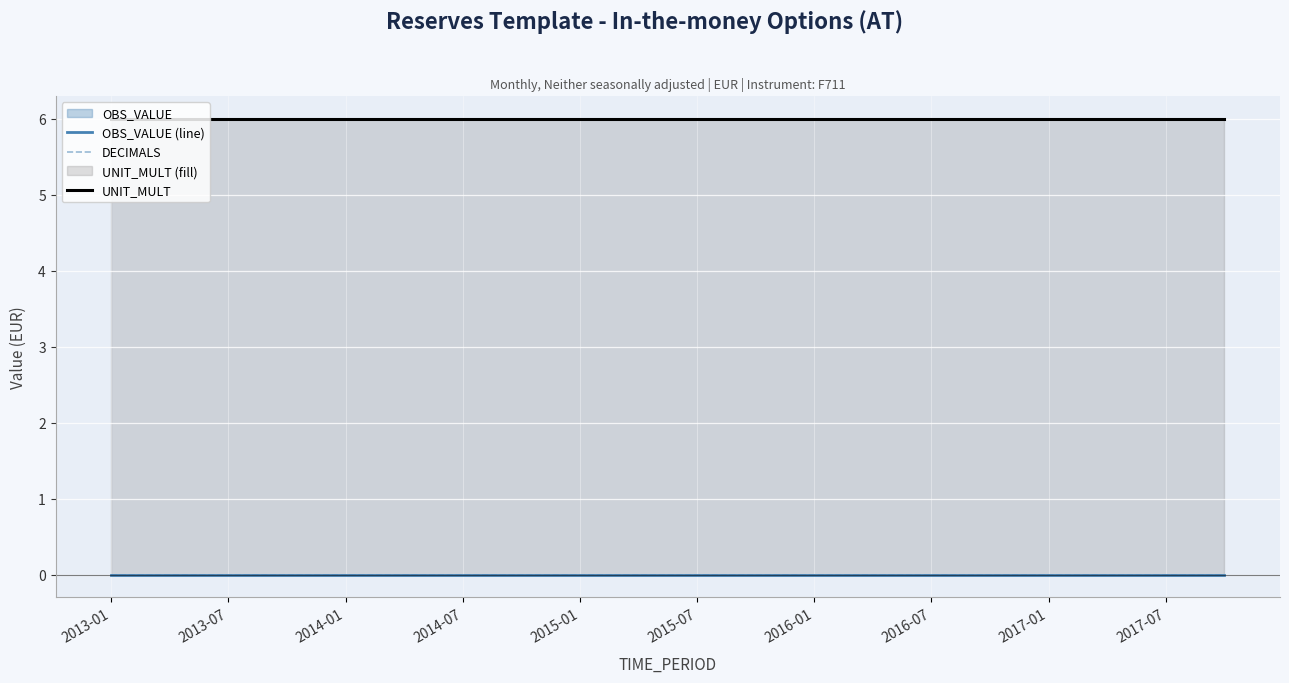

True or false: UNIT_MULT and OBS_VALUE (line) intersect in this chart.

False